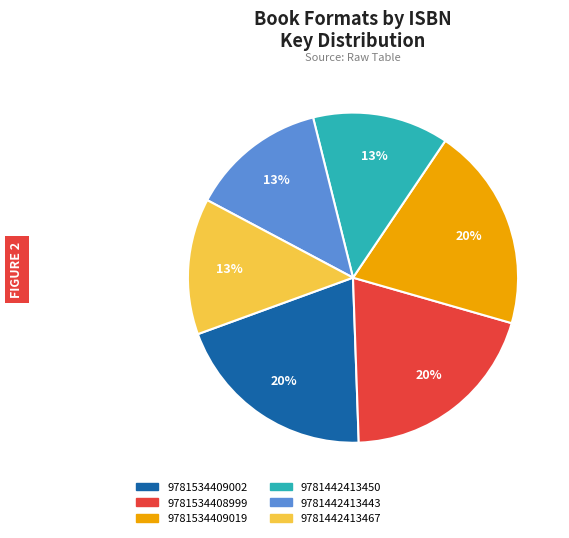

To the nearest percent, what is the average slice percentage?

17%